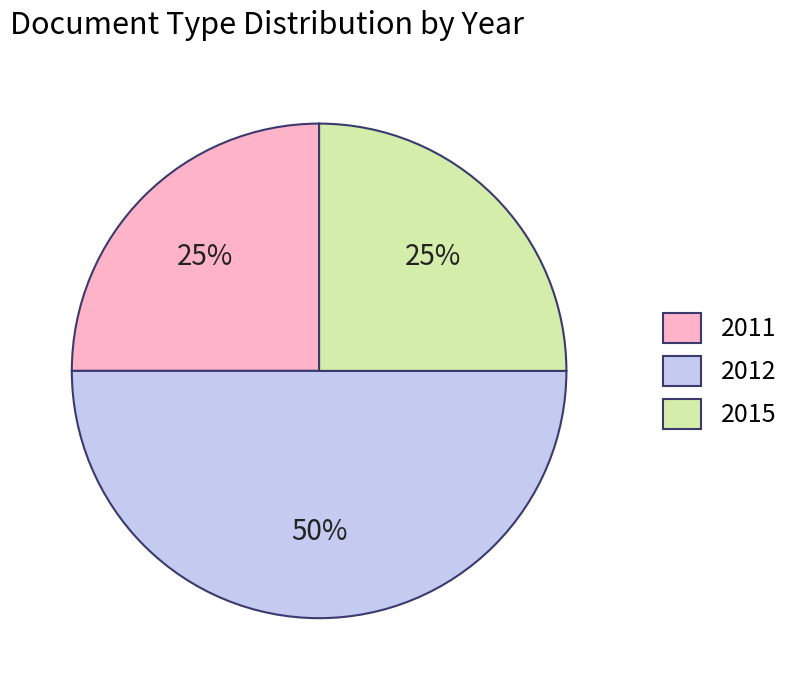

Which category has the biggest portion of the pie?

2012